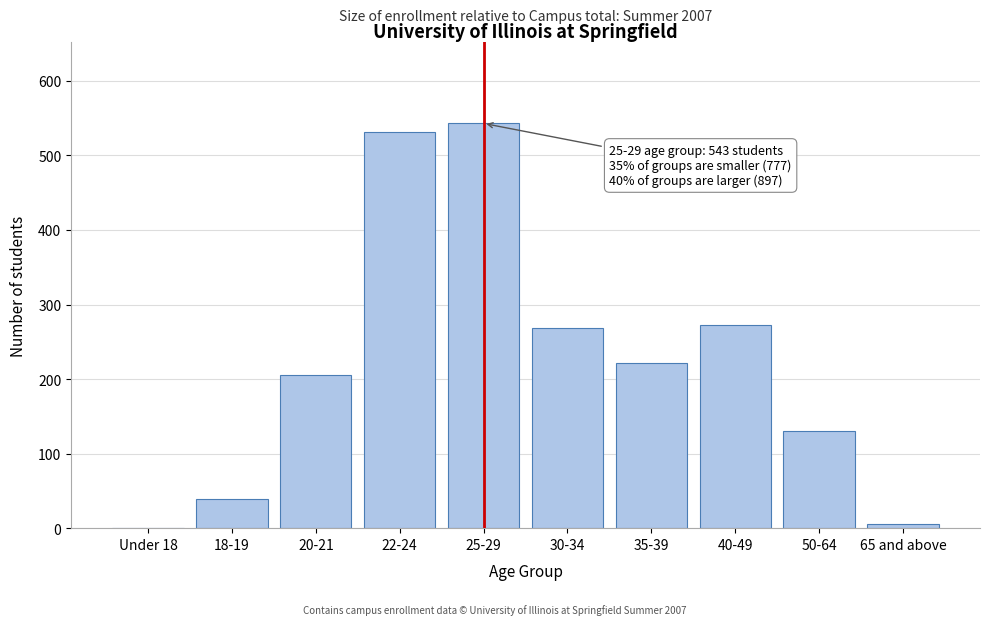

Reading left to right, list all the values displayed in this chart.

Under 18=0	18-19=39	20-21=206	22-24=532	25-29=543	30-34=268	35-39=222	40-49=272	50-64=130	65 and above=5